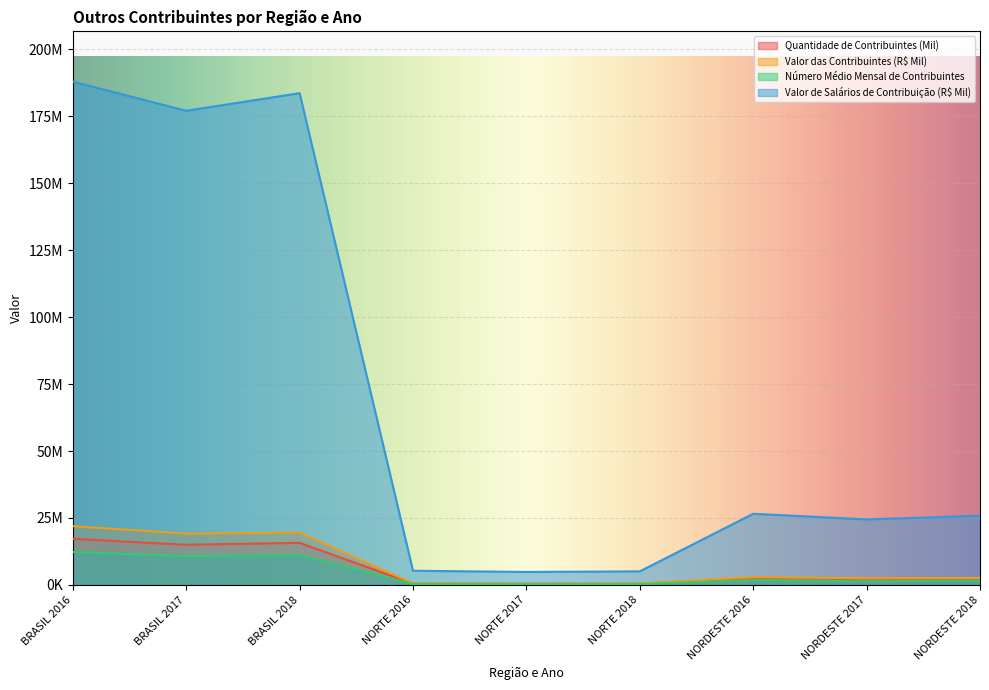

What is the total value across all series at NORTE 2018?

6364148